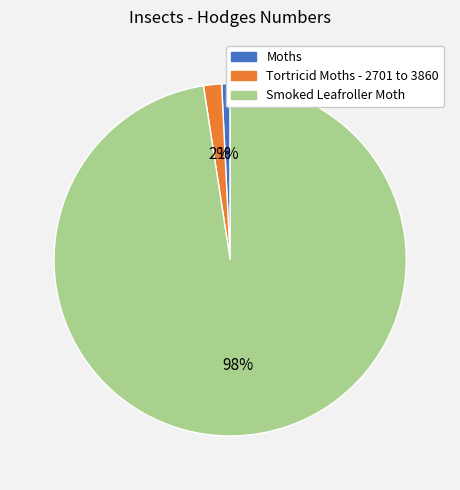

What is the smallest slice in the pie chart?

Moths